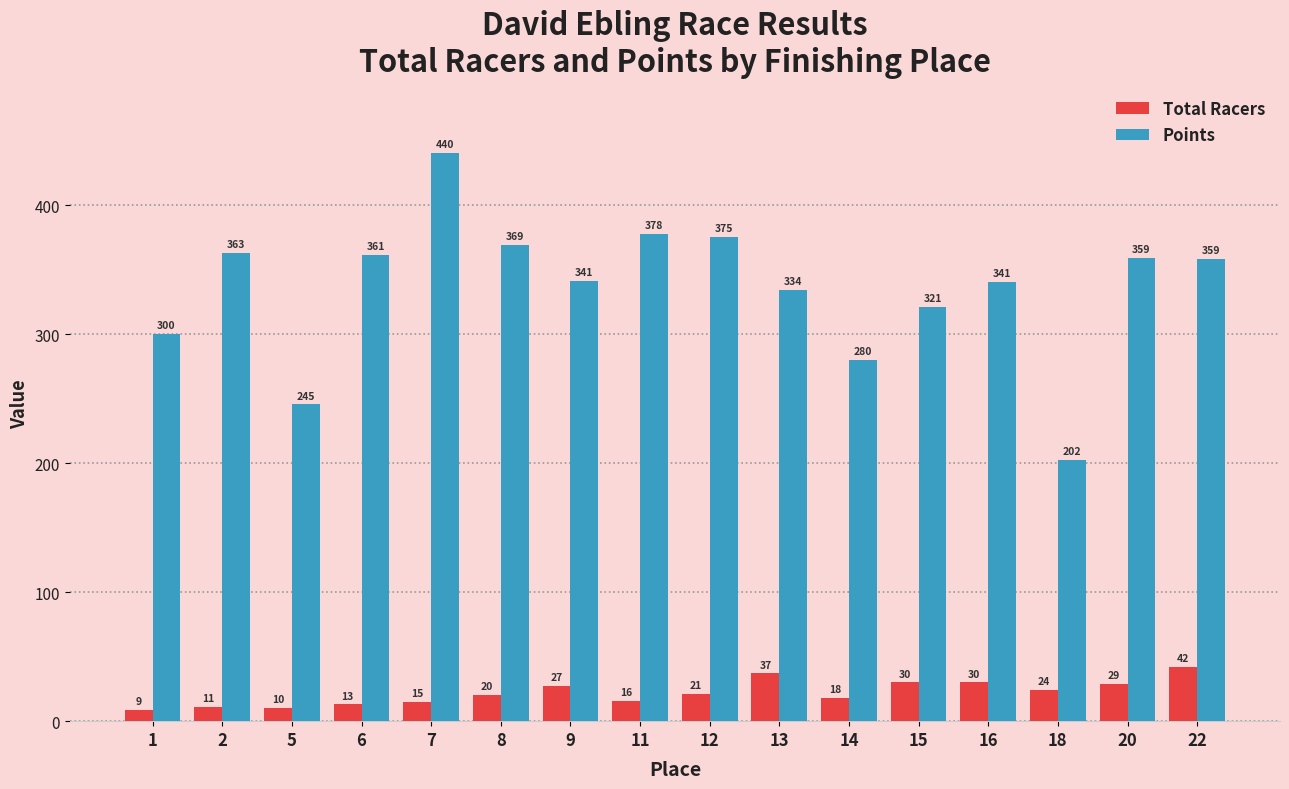

What is the greatest value displayed?

440.4